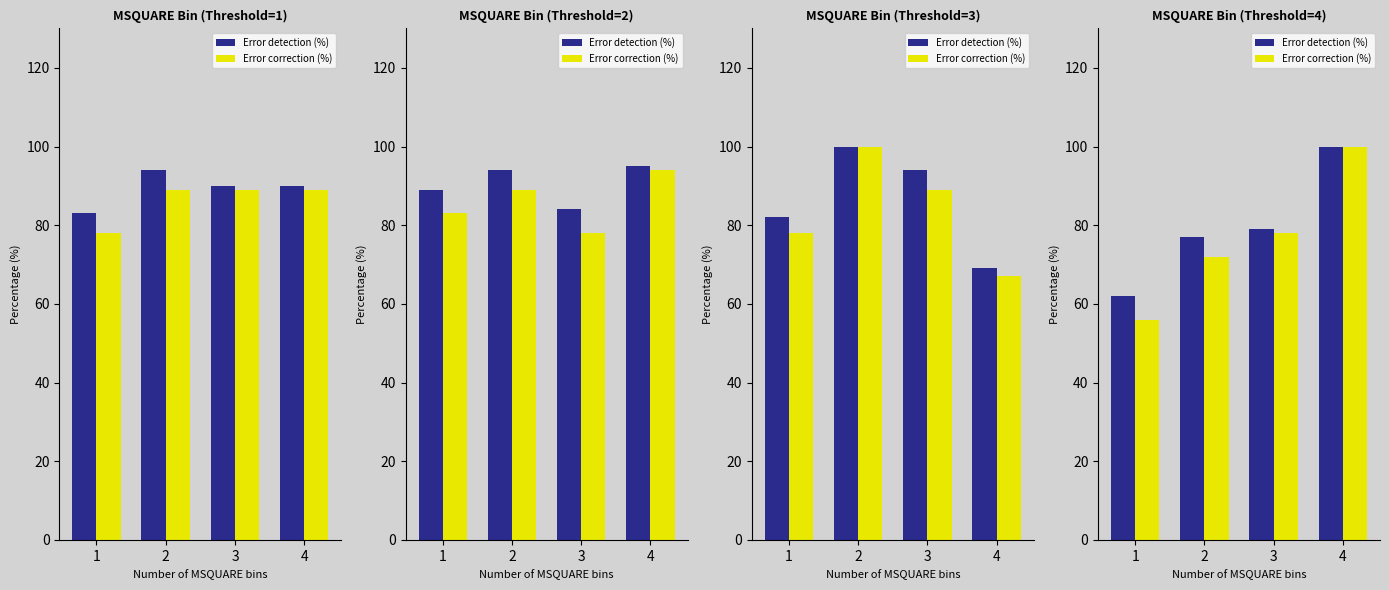

Is it true that Error detection (%) equals 62 at 1?

True